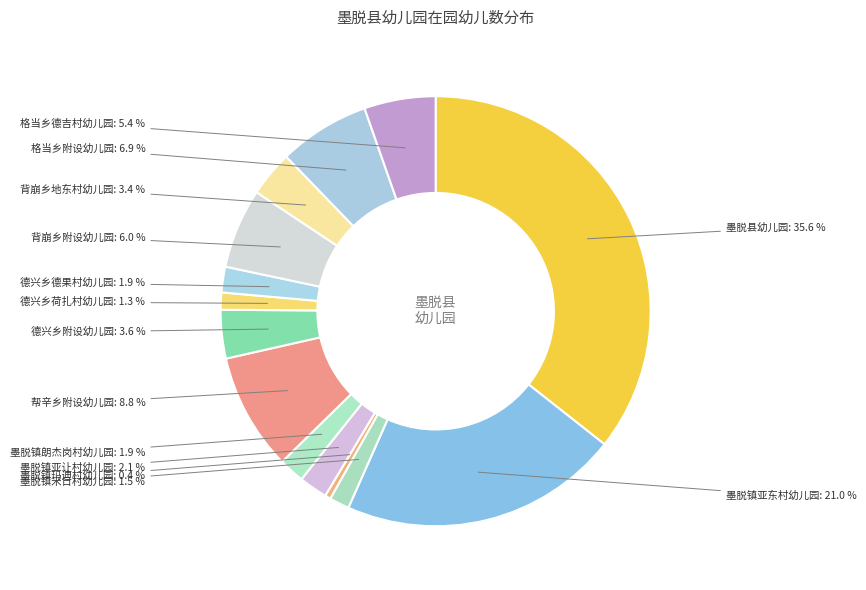

Which slice is the largest?

墨脱县幼儿园